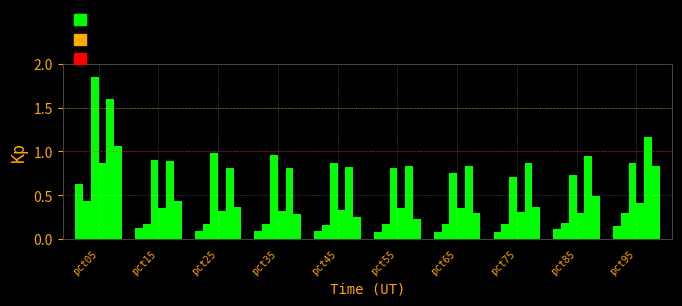

The May series shows 1.6 at pct05. True or false?

True